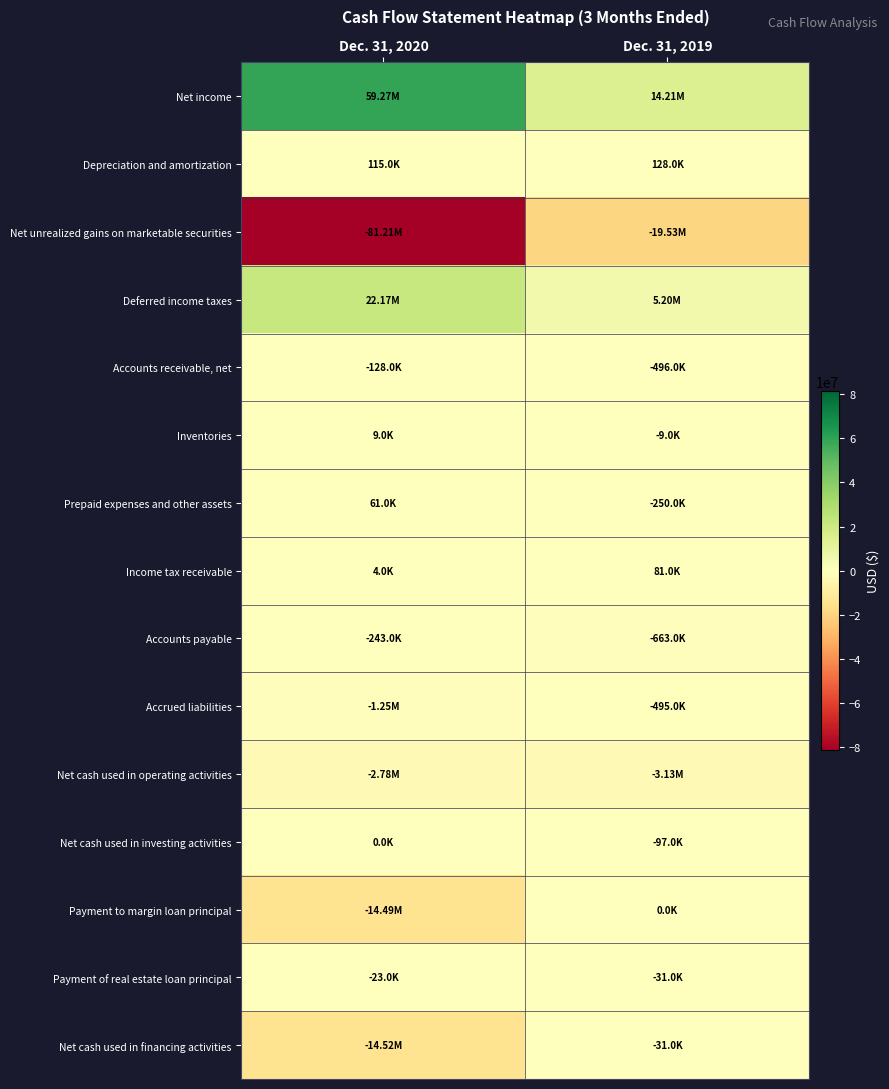

Which series has the largest total across all categories?

Net income